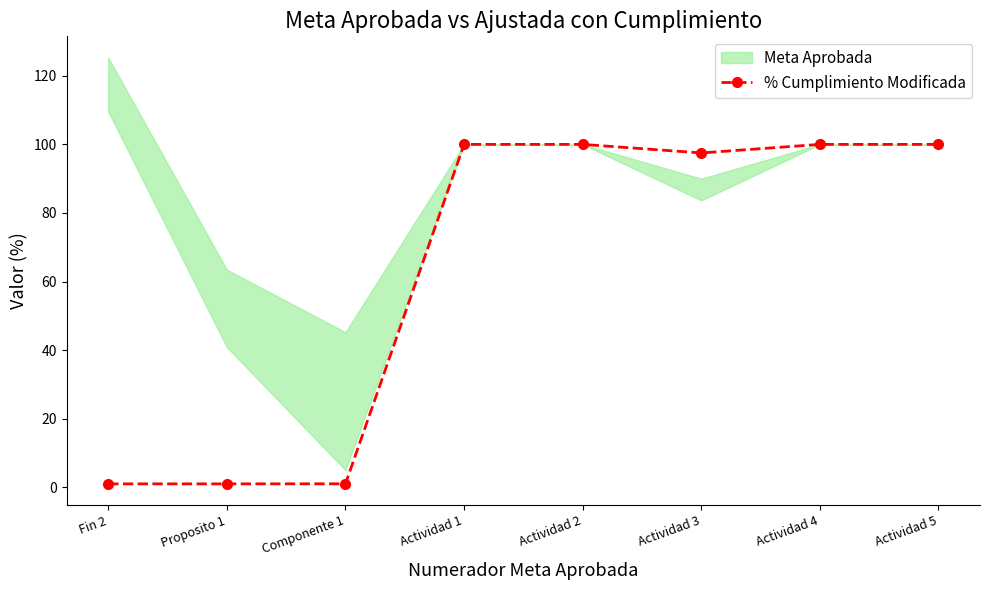

Rank the categories by value from highest to lowest.

Actividad 1, Actividad 2, Actividad 4, Actividad 5, Actividad 3, Componente 1, Proposito 1, Fin 2